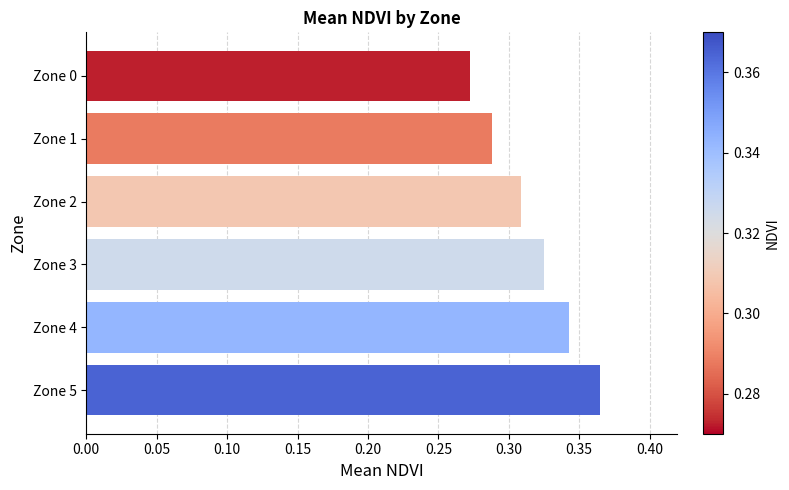

True or false: the data shows 0.5 at Zone 3.

False